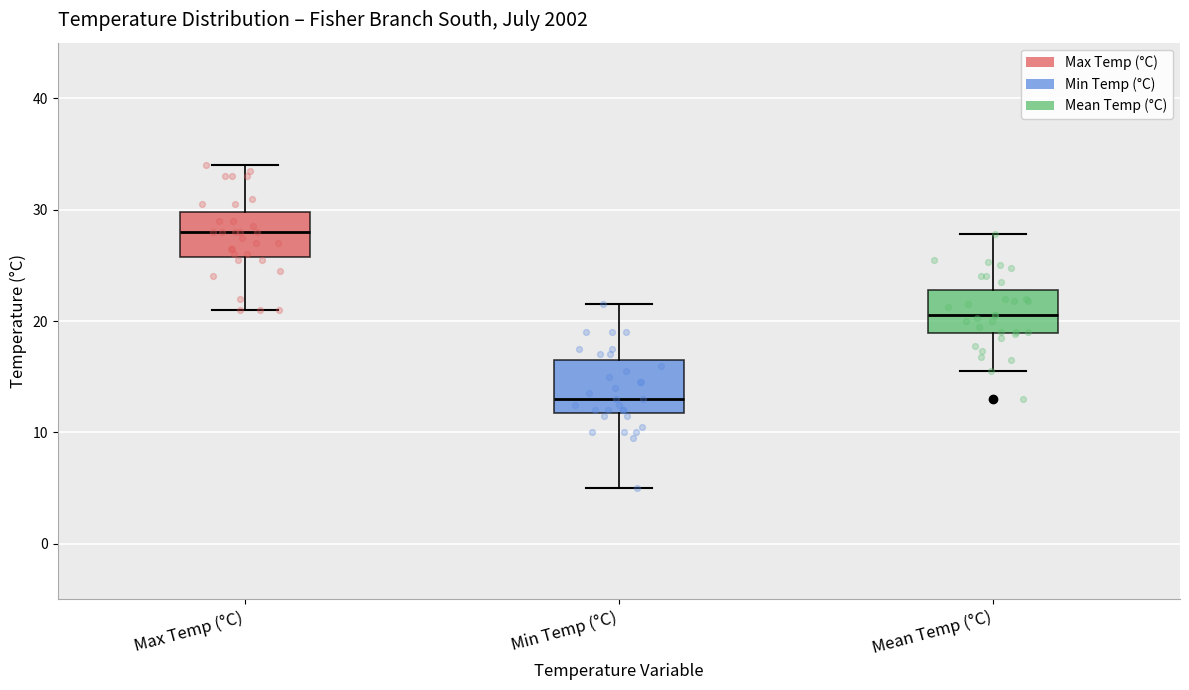

Where does the upper whisker of the box for Min Temp (°C) end on the y-axis? The values are not printed on the chart, so give them approximately, as read against the axis.

22